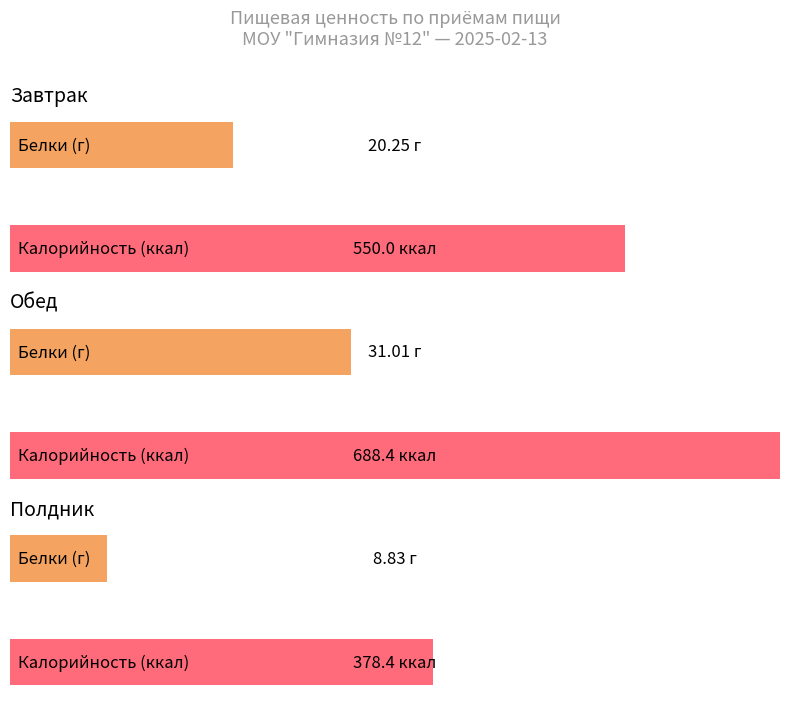

Which series has the largest total across all categories?

Калорийность